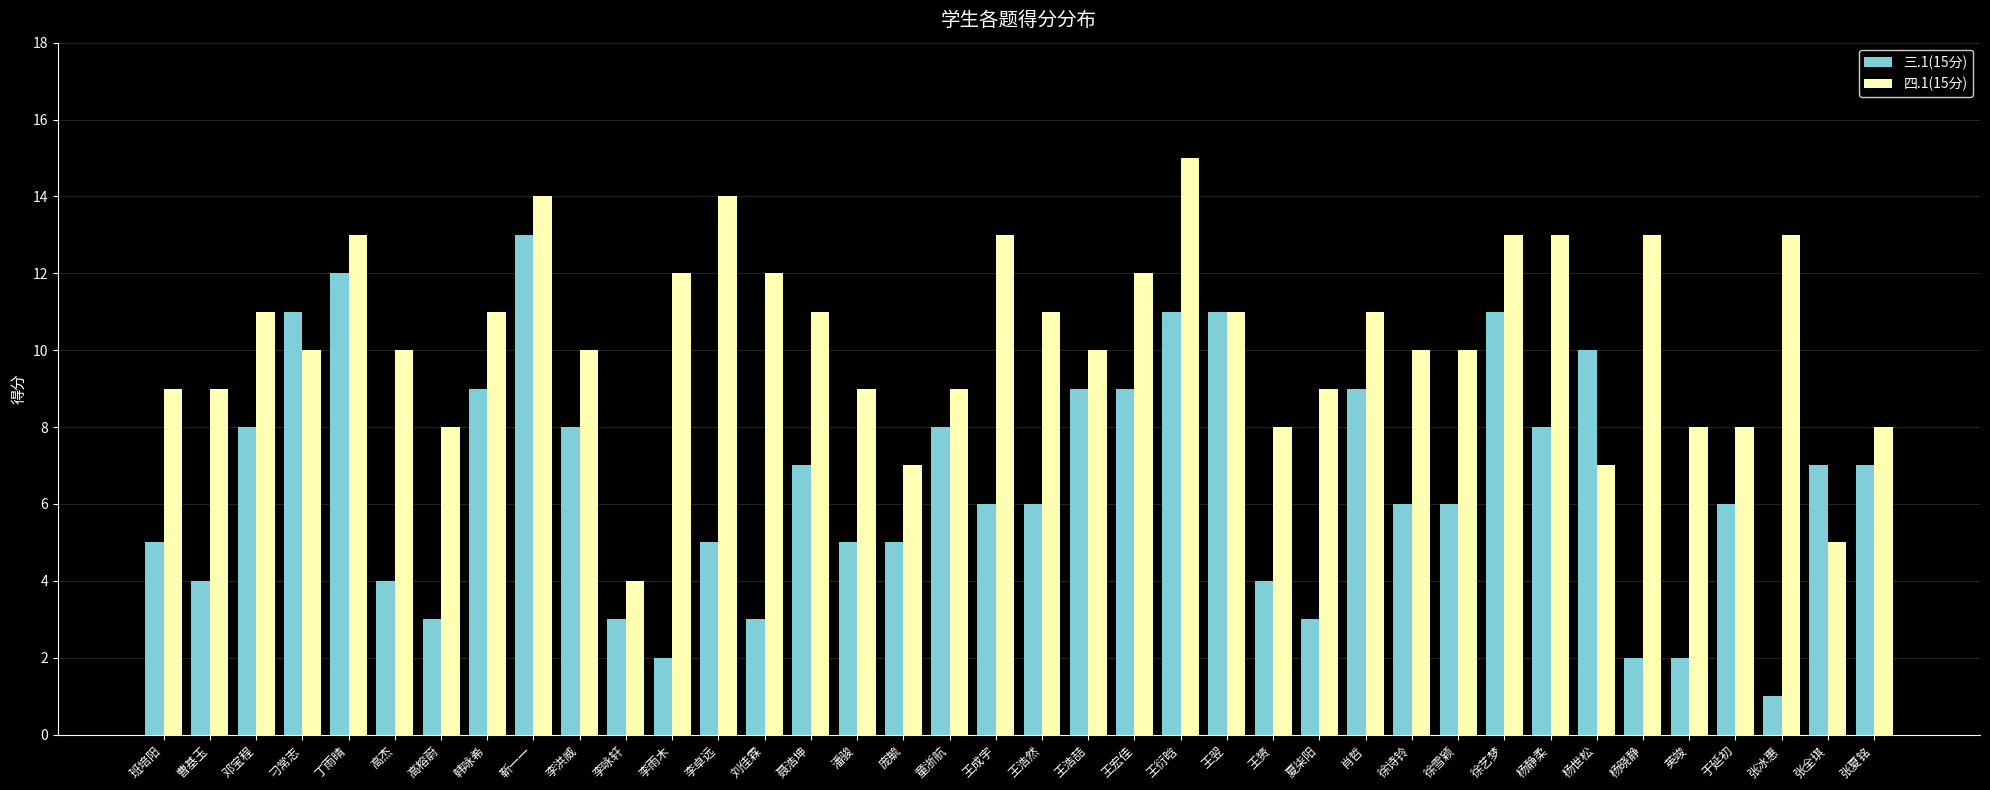

Is it true that 三.1(15分) equals 3 at 徐雪颖?

False